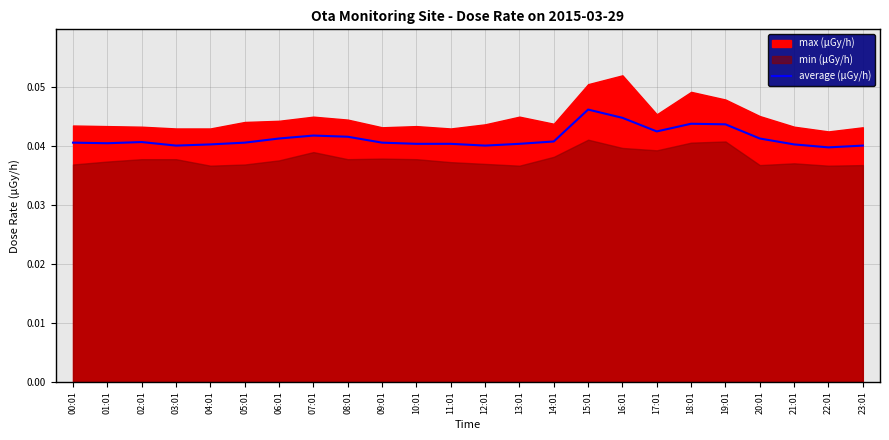

What is the label of the 21st point from the left?

20:01